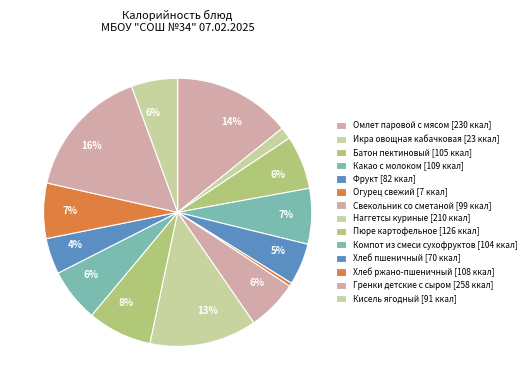

What is the smallest slice in the pie chart?

Огурец свежий